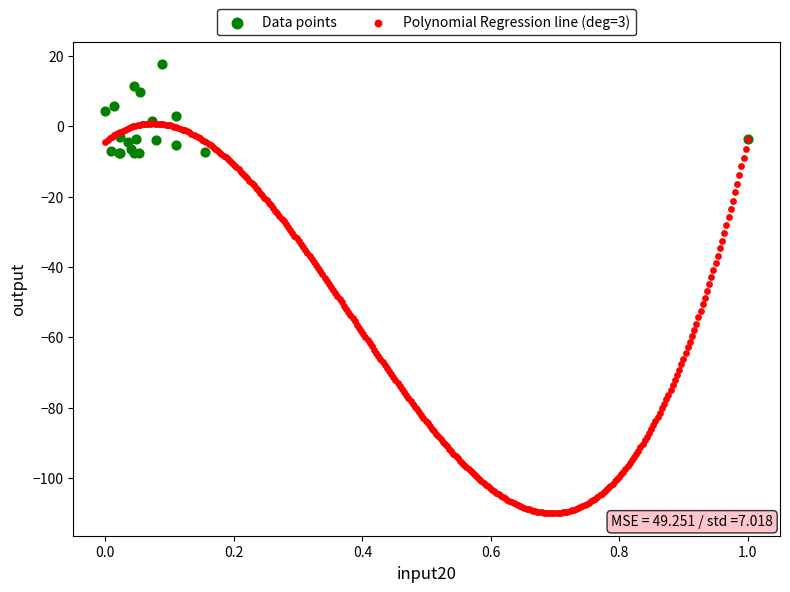

Which series contains the highest Y value?

Data points